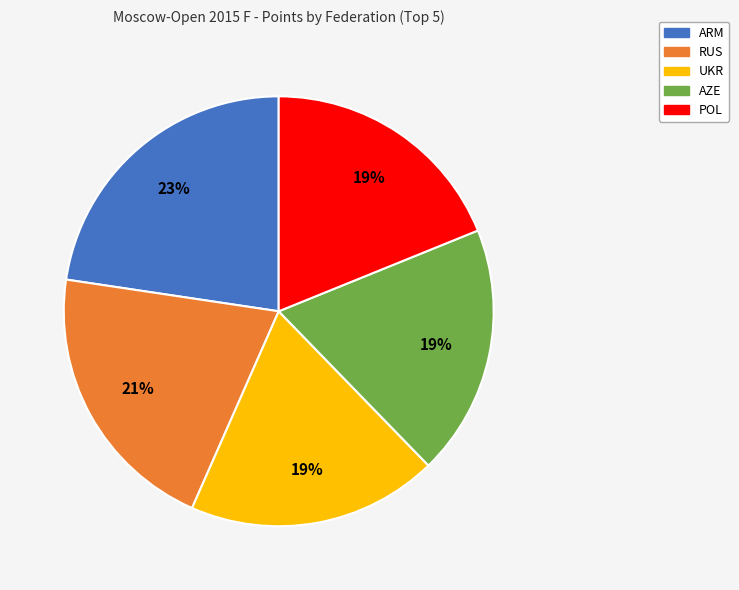

The RUS slice represents 21% of the pie. True or false?

True